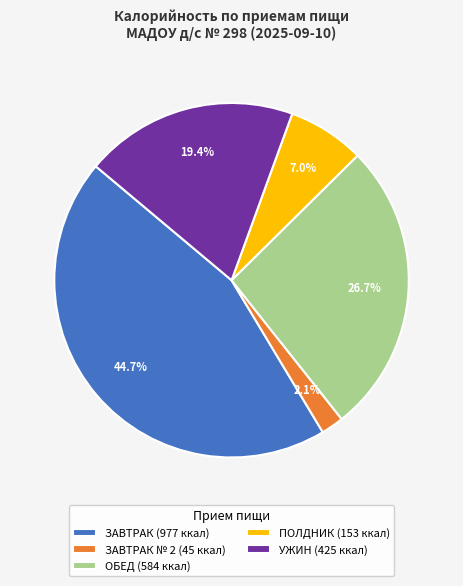

Approximately how many times larger is the value at ОБЕД (584 ккал) compared to ЗАВТРАК (977 ккал)?

0.6